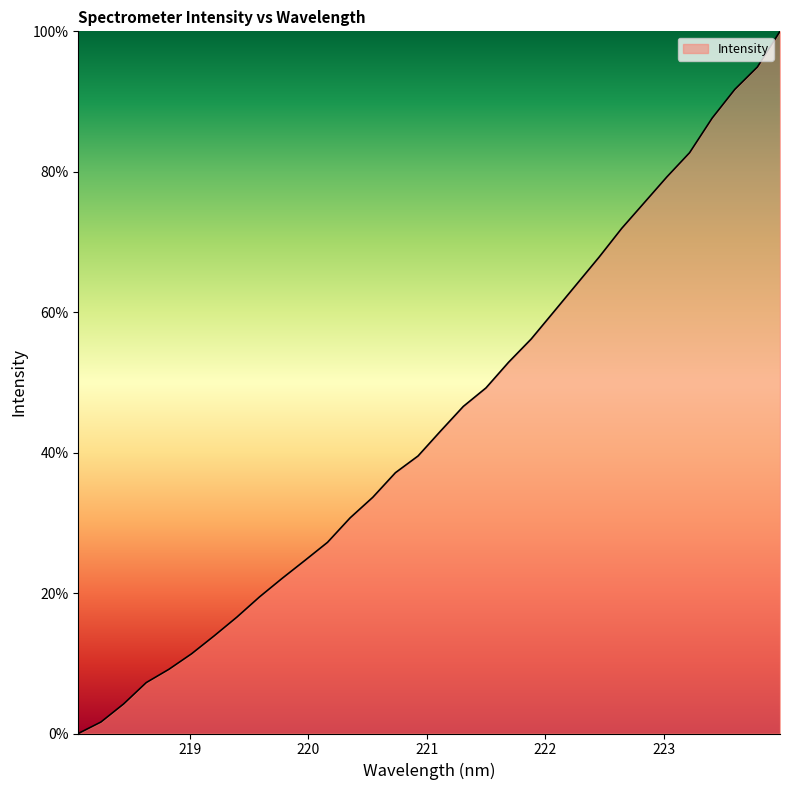

What is the difference between the maximum and minimum values?

100.0